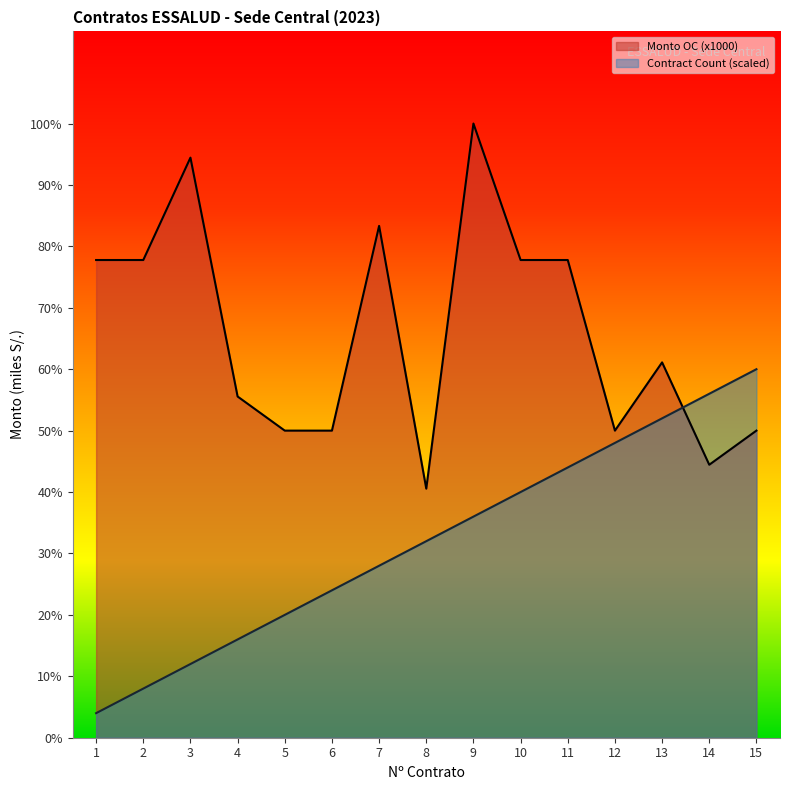

What are all the series names shown in the legend?

Monto OC (x1000), Contract Count (scaled)